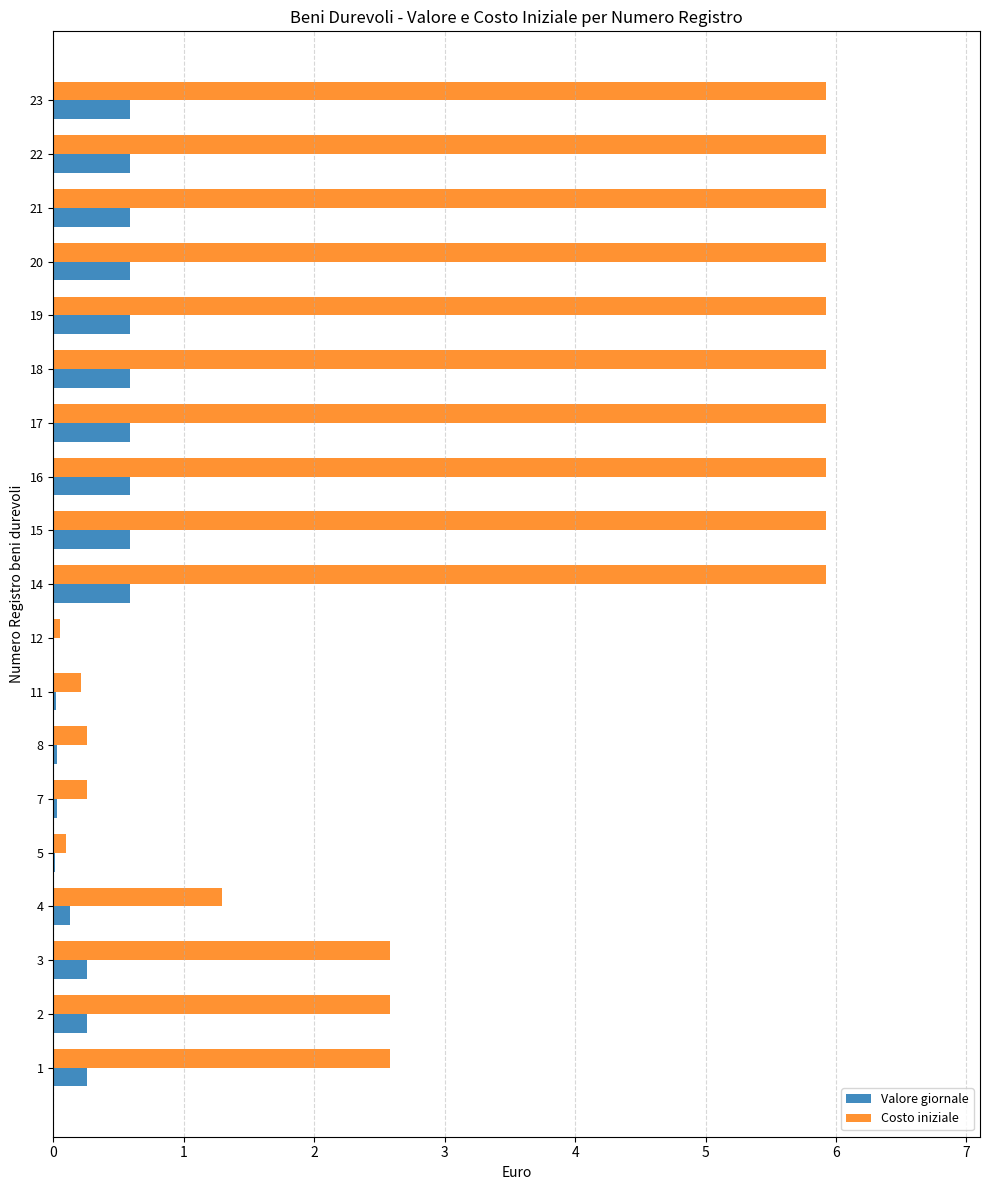

What is the sum of all Valore giornale values?

6.9